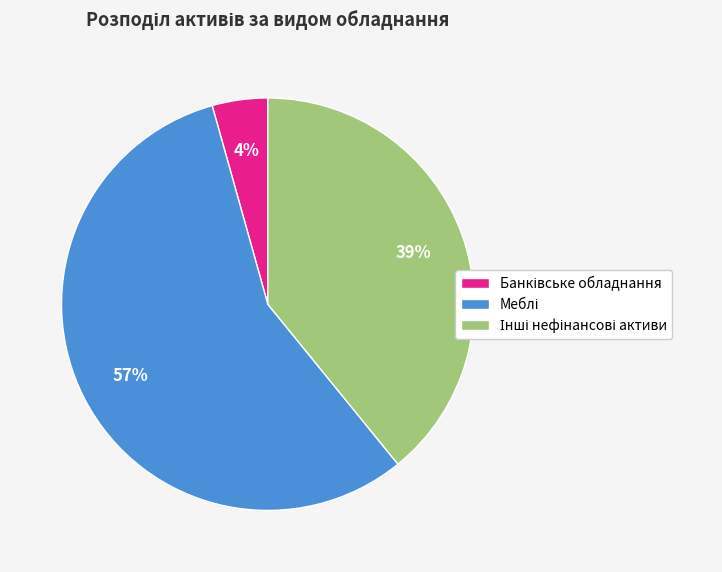

Does any single category account for the majority?

Yes